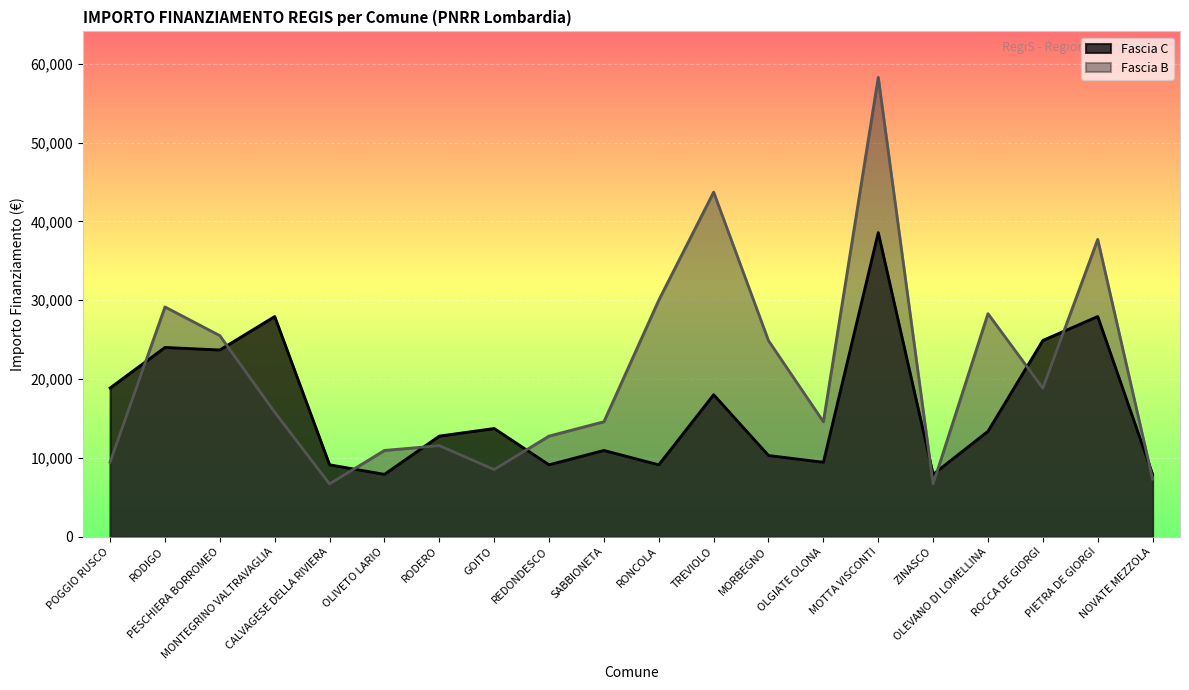

At SABBIONETA, list the series in order from largest to smallest.

Fascia B, Fascia C